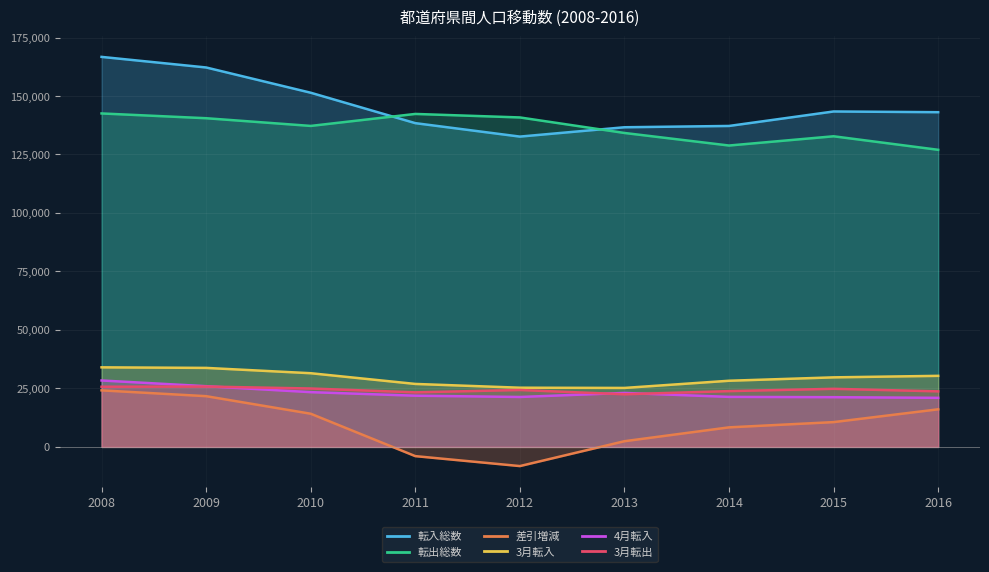

Is the value of 4月転入 at 2014 greater than the value of 3月転入 at 2012?

No